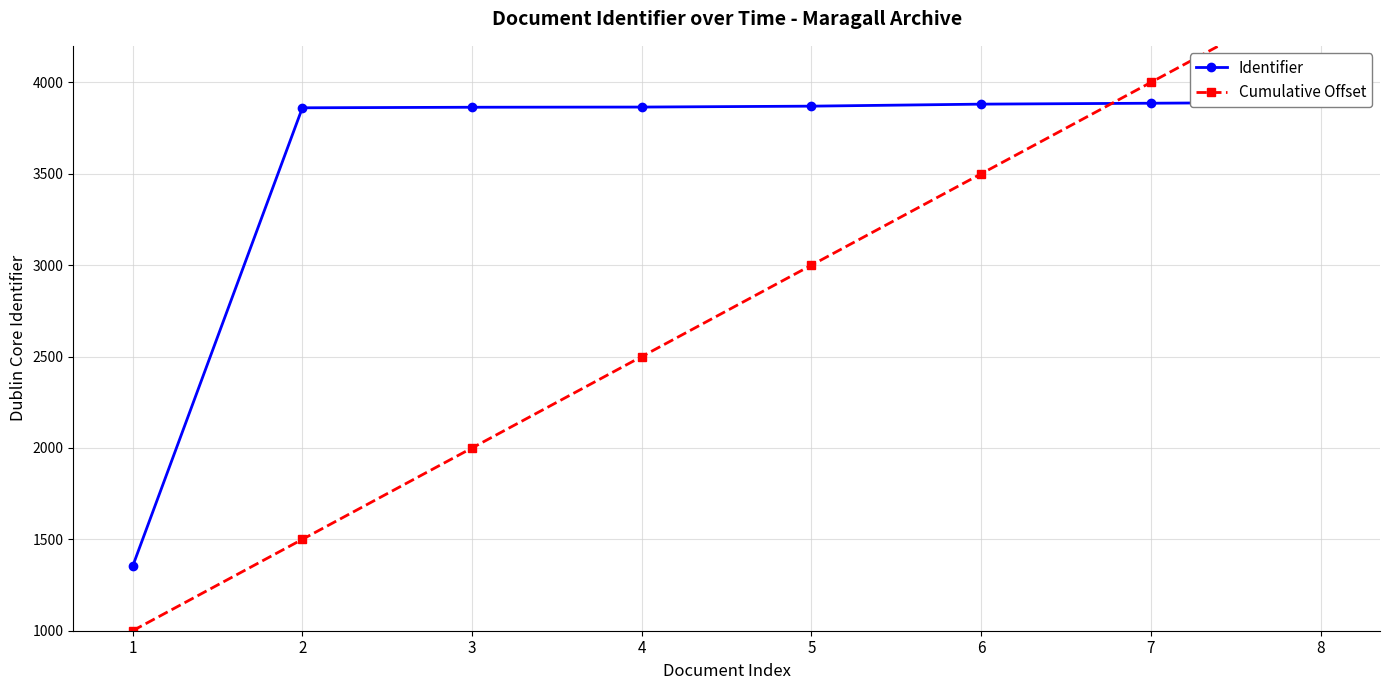

Does the chart display data point markers on the line(s)?

Yes